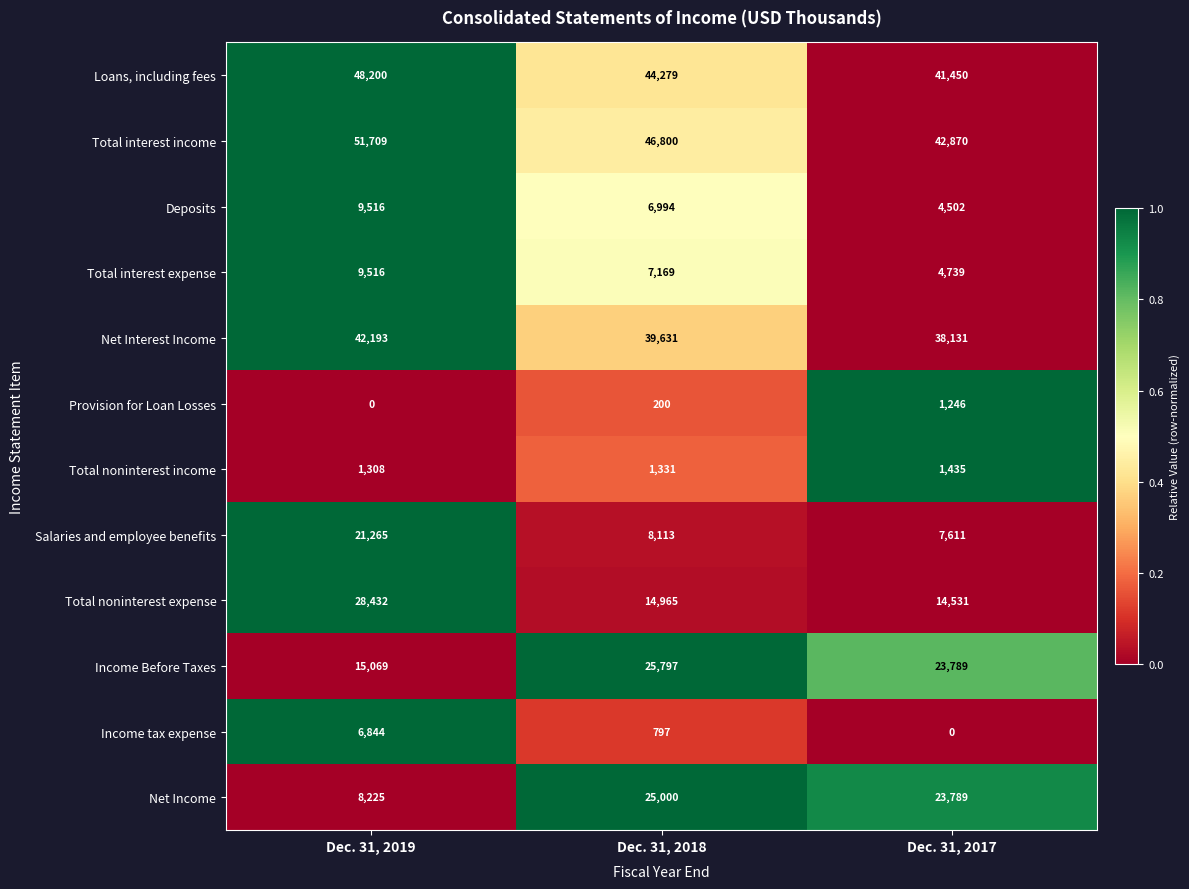

Count the number of categories in the chart.

3